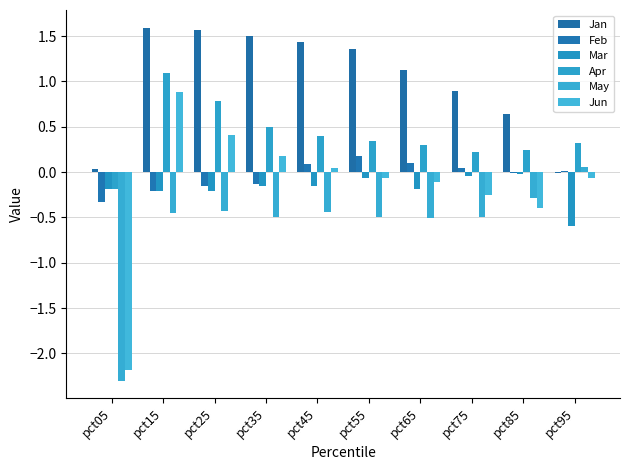

The Jun series shows -0.0 at pct55. True or false?

False